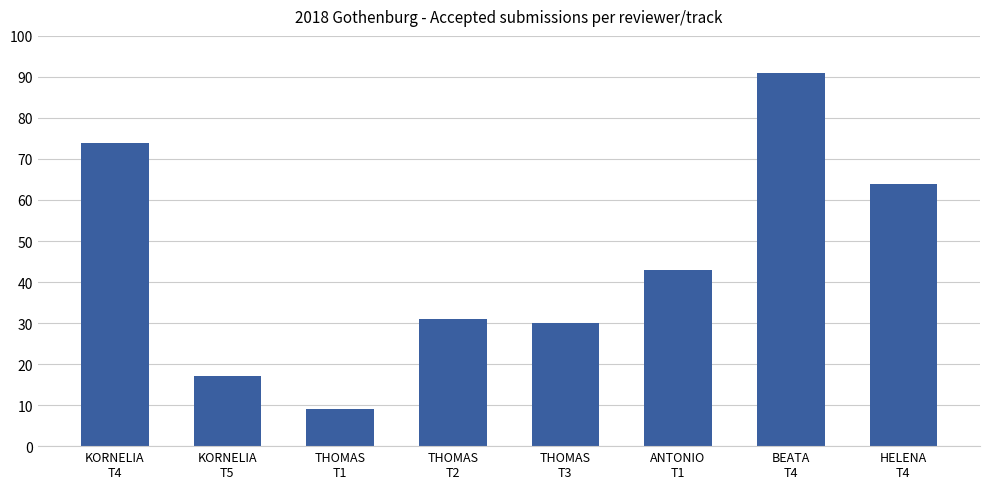

Reading left to right, transcribe all the data shown in this chart.

74	17	9	31	30	43	91	64